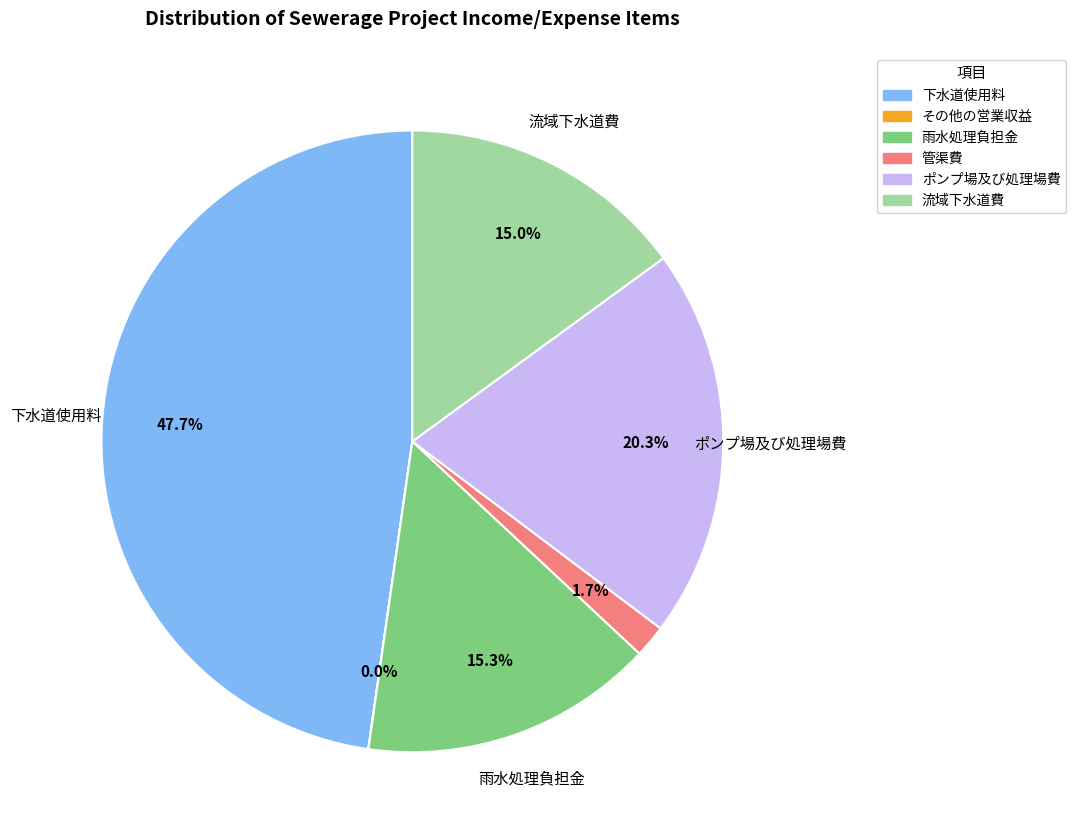

Which slice is the largest?

下水道使用料